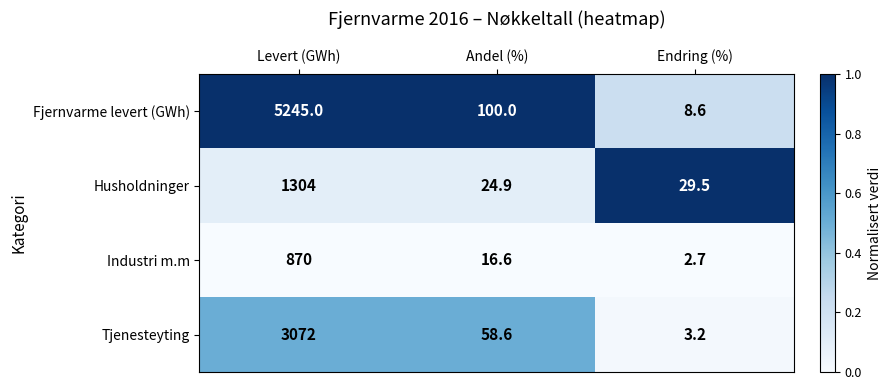

Between Andel (%) and Endring (%), which series saw the biggest shift?

Fjernvarme levert (GWh)